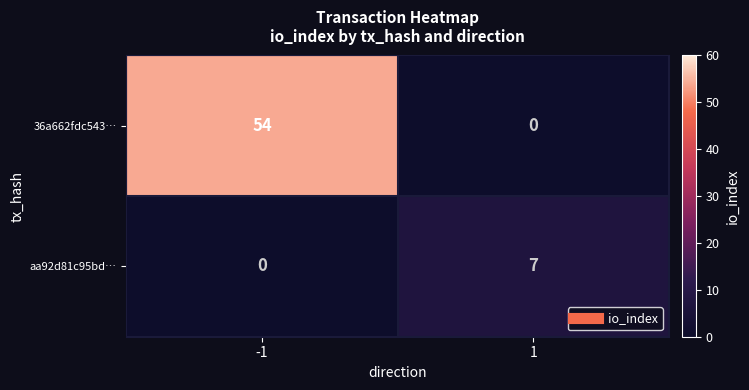

What is the greatest value displayed?

54